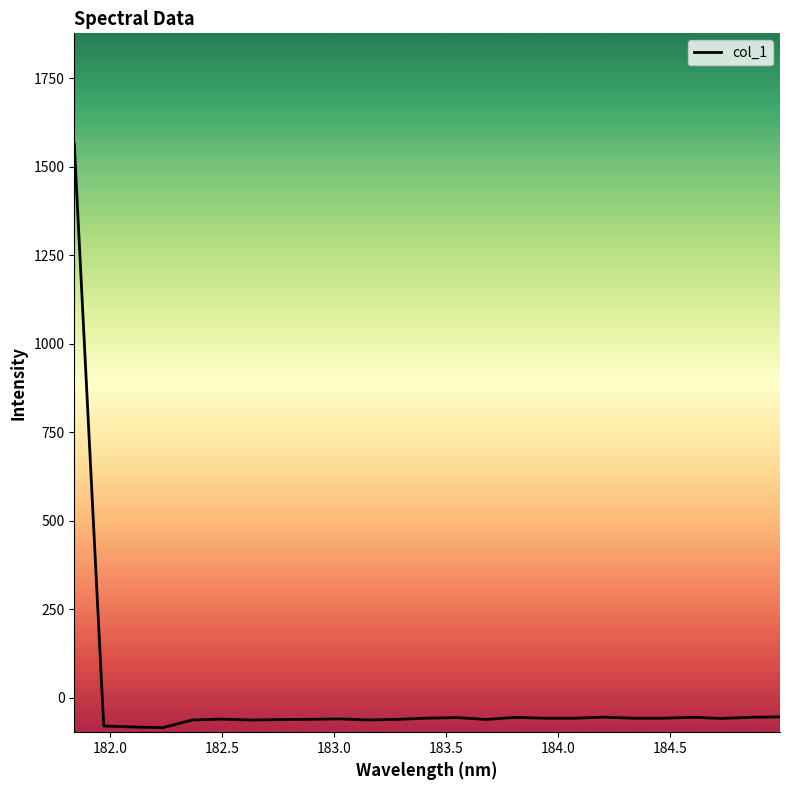

What is the maximum value shown in the chart?

1564.5